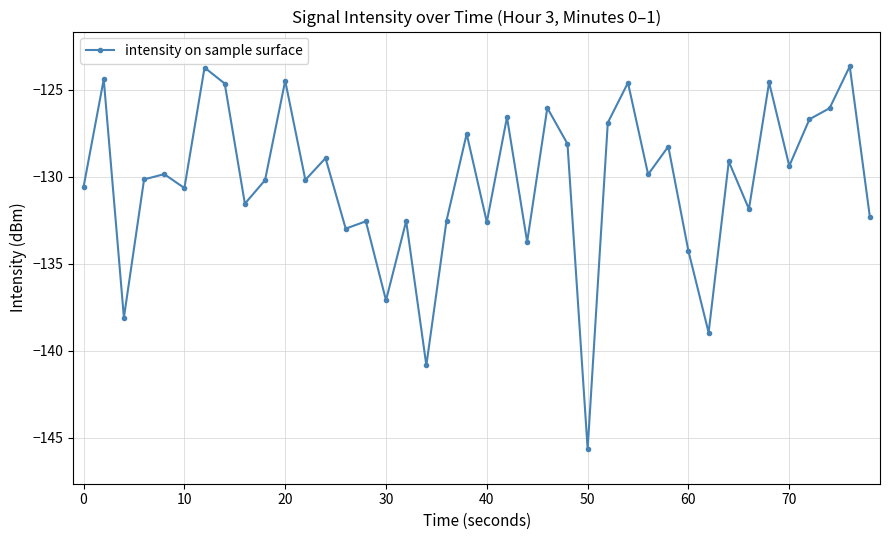

What is the maximum value shown in the chart?

-123.7